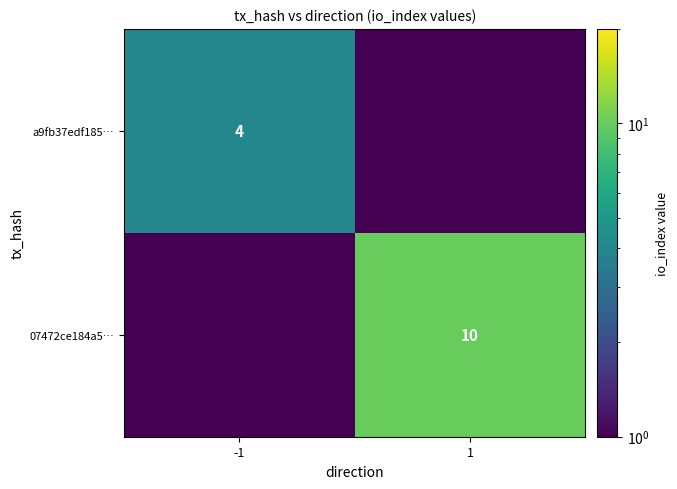

Is the value of a9fb37edf185… at -1 greater than the value of 07472ce184a5… at 1?

No